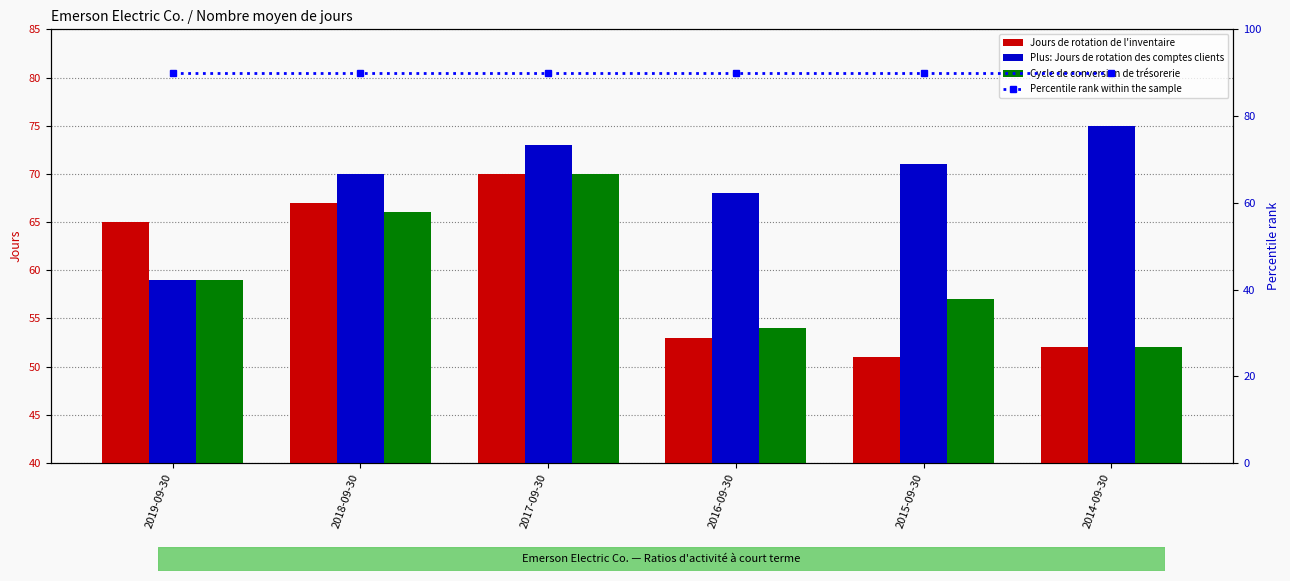

The value of Jours de rotation de l'inventaire at 2019-09-30 is 19. True or false?

False